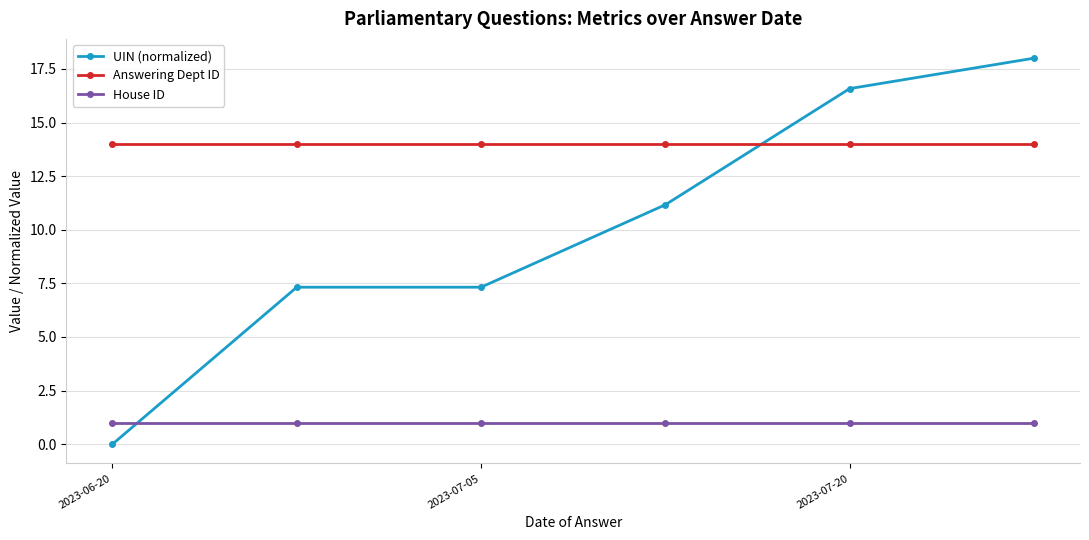

Does the chart have visible grid lines?

Yes